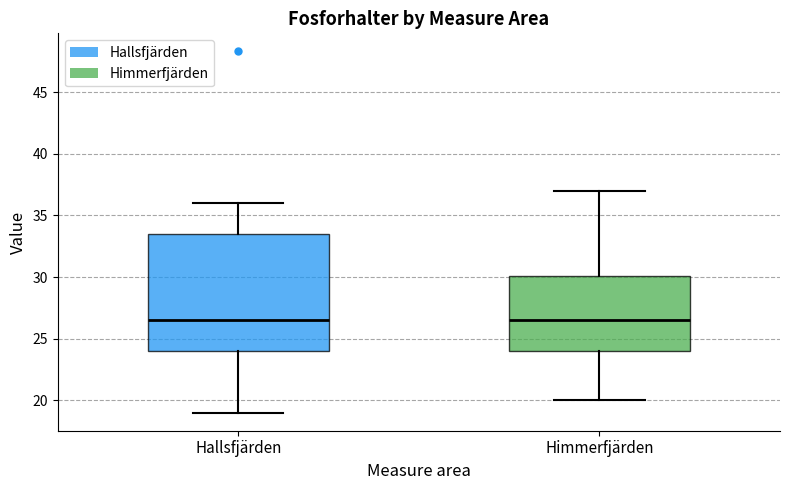

Which box is the tallest, from its lower edge to its upper edge?

Hallsfjärden